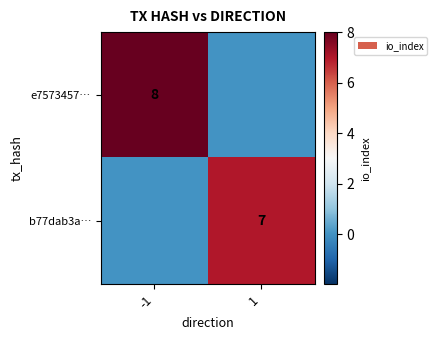

Is it true that e7573457… equals 11 at -1?

False